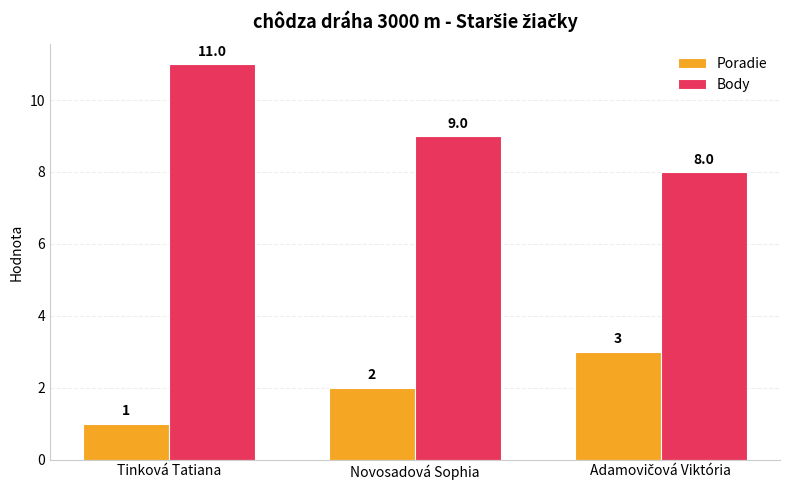

What is the total value across all series at Novosadová Sophia?

11